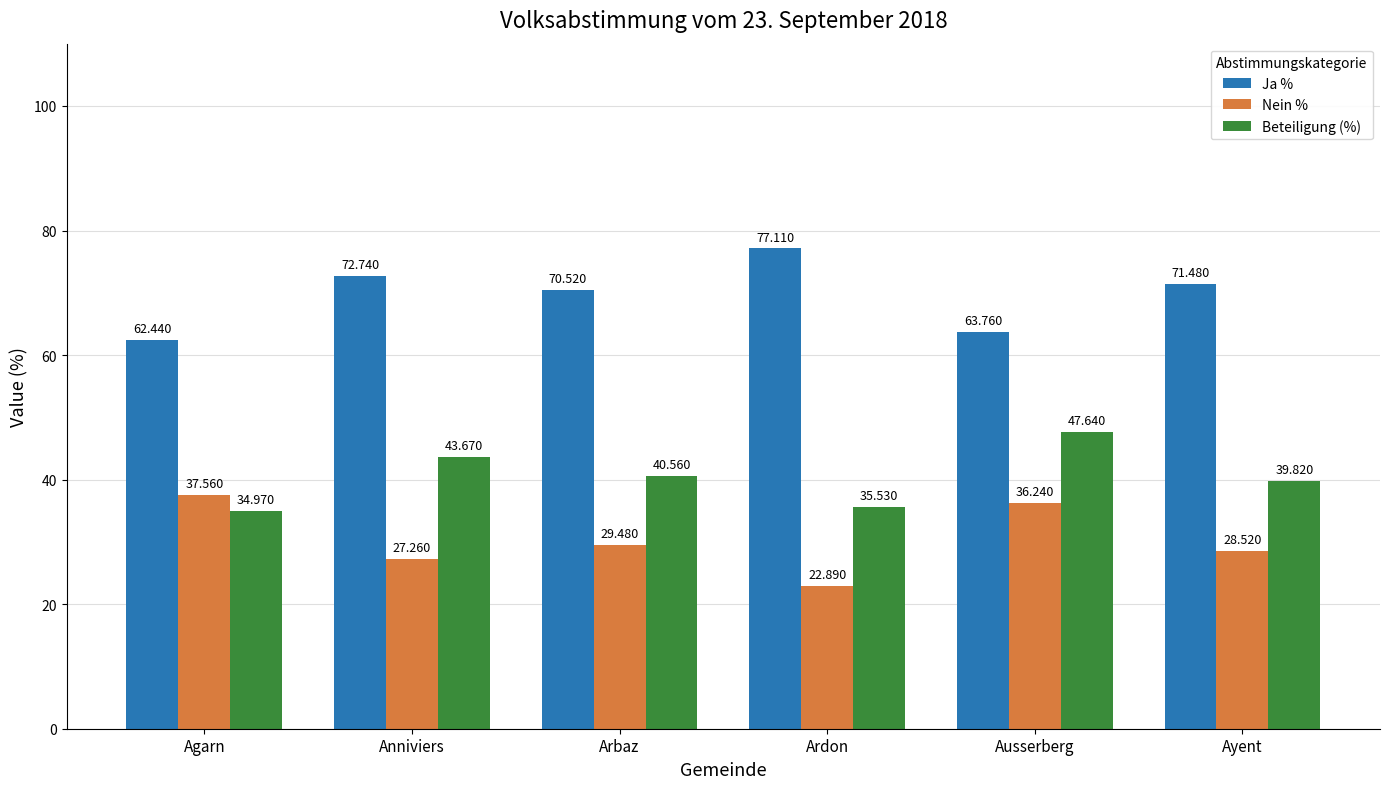

The value of Beteiligung (%) at Arbaz is 40.6. True or false?

True